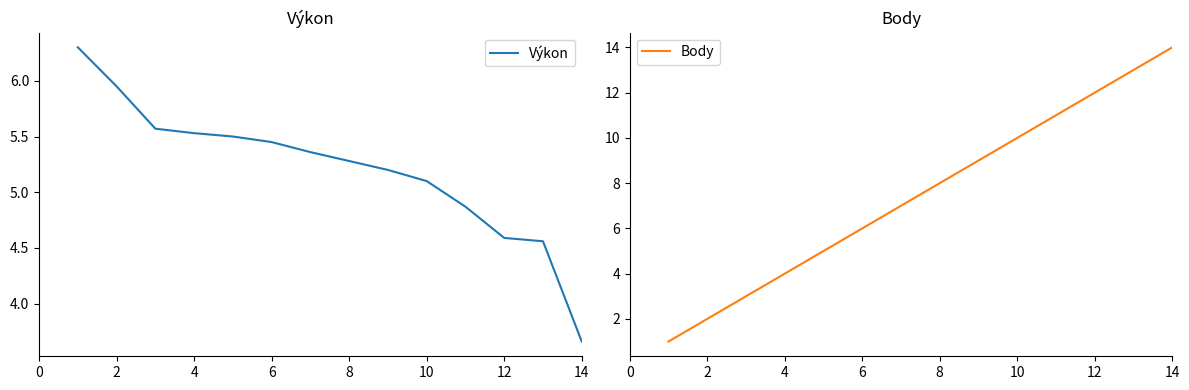

What is the difference between the second highest and second lowest values in the Body series?

11